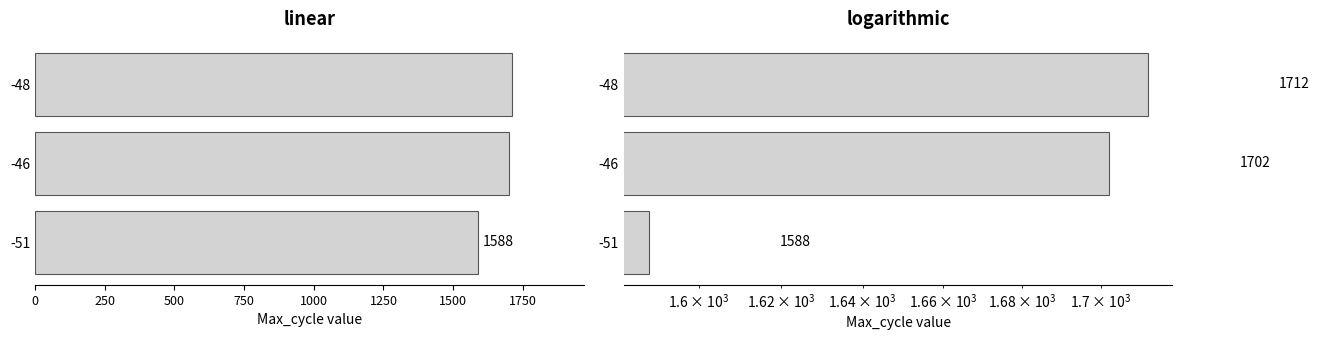

What is the difference between the maximum and minimum values?

124